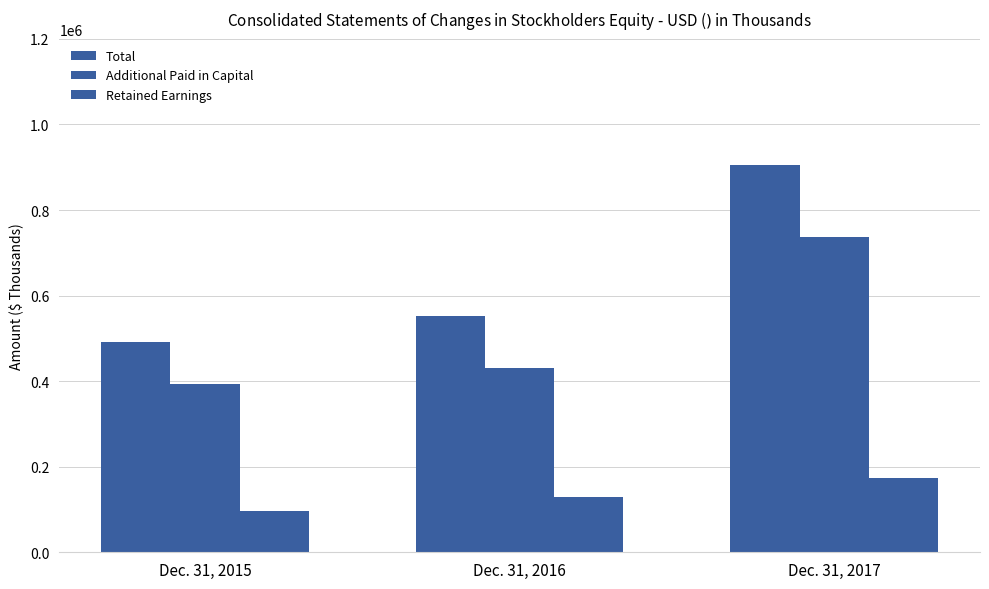

Are the bars grouped side by side (vs. stacked)?

Yes